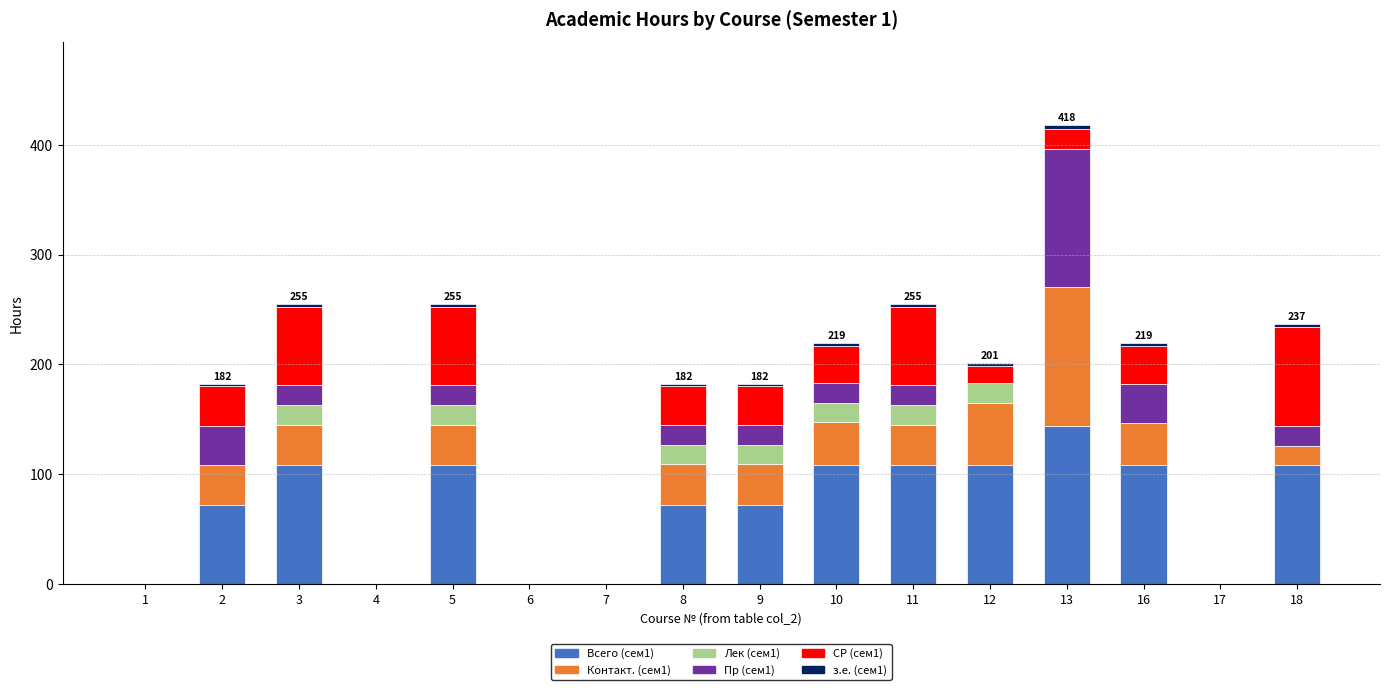

Count the number of categories in the chart.

16